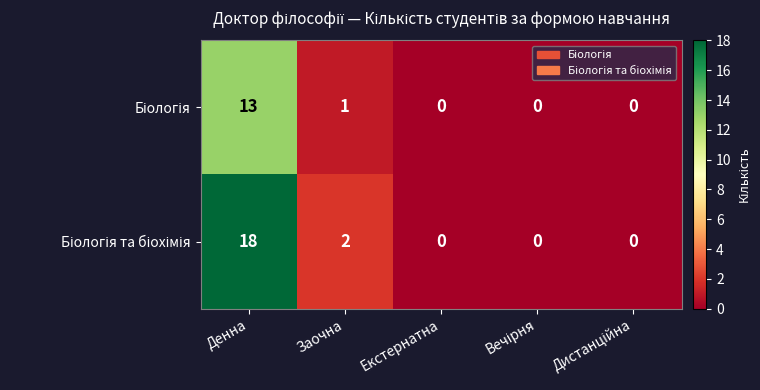

At which category is the sum across all series the highest?

Денна